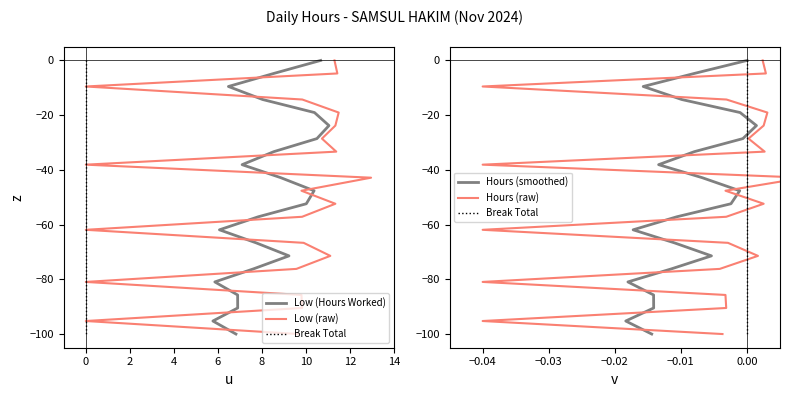

The value of Hours (smoothed) at 4 is -3.6. True or false?

False